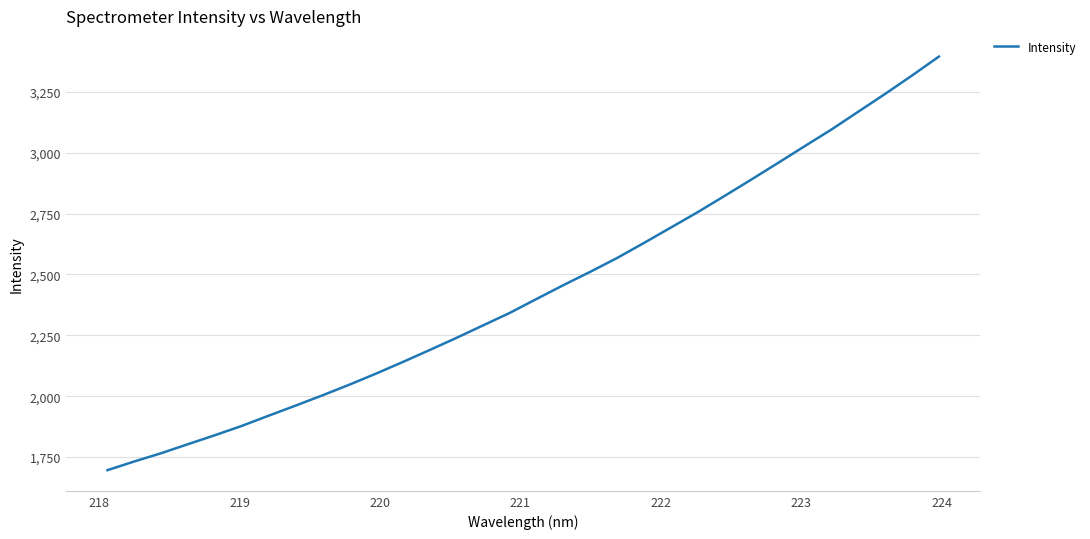

What is the smallest value displayed?

1696.4